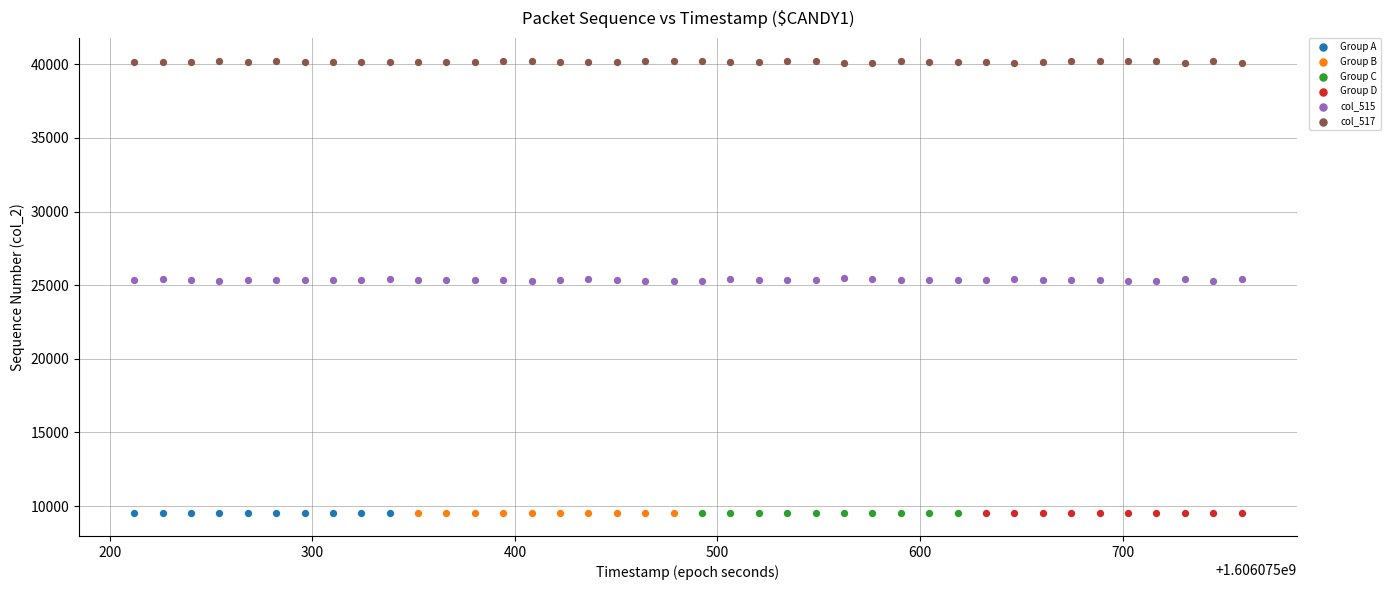

Which series contains the highest Y value?

col_517